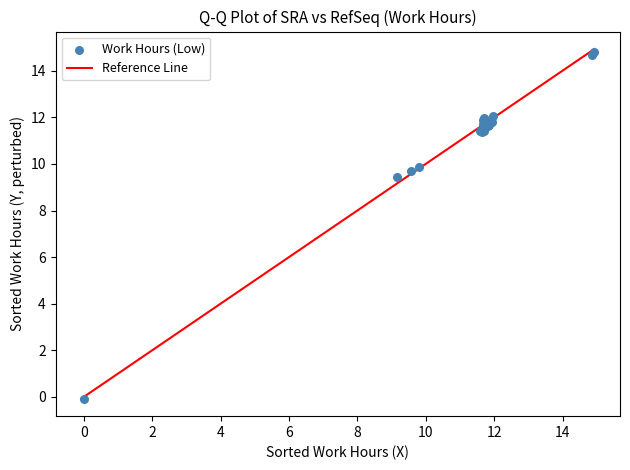

What Y value in the scatter plot is closest to 7?

9.4